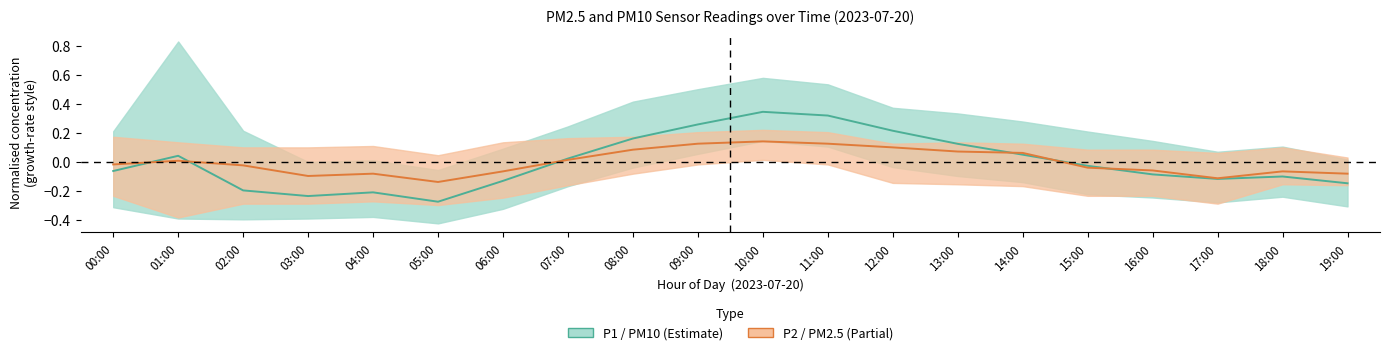

After their last crossing, which series has the higher values: P1 (PM10) mid or P2 (PM2.5) mid?

P2 (PM2.5) mid